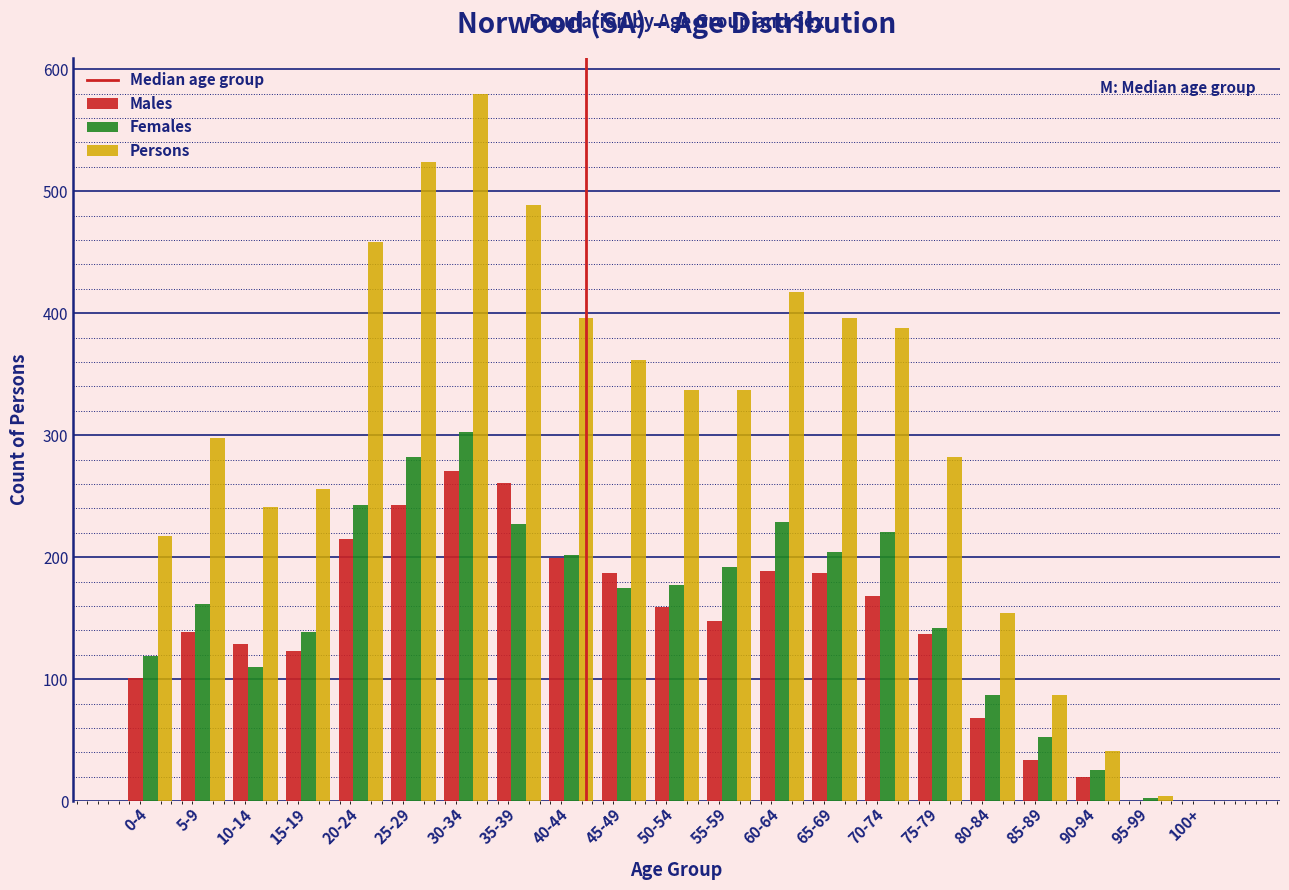

What is the sum of all Males values?

2978